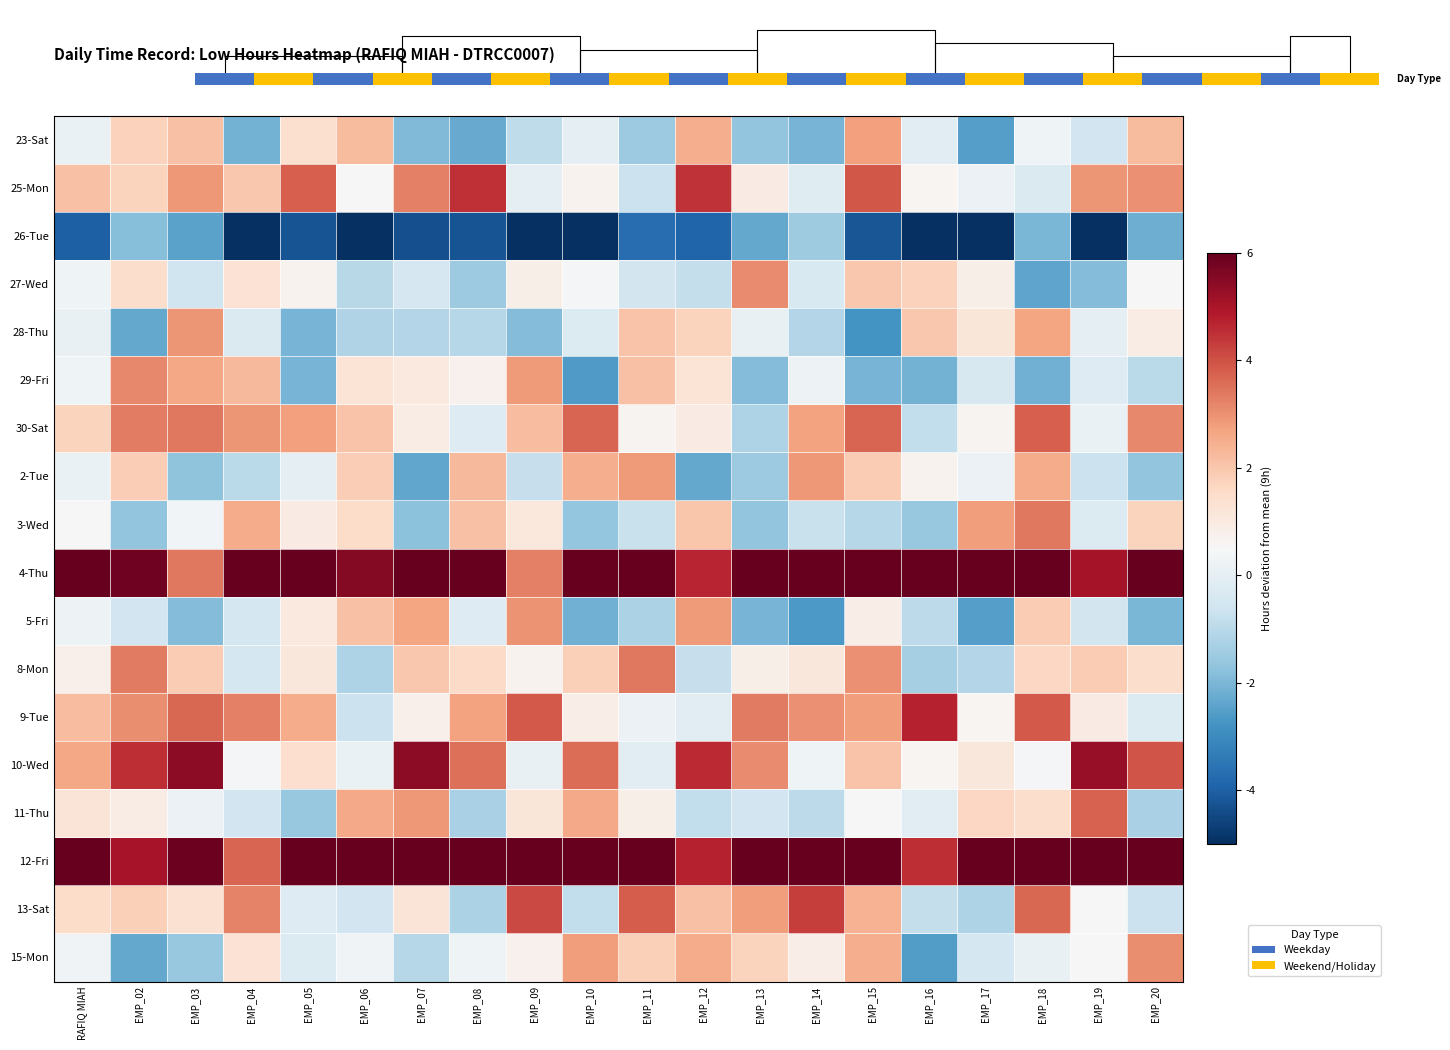

Which label corresponds to the largest value in the chart?

RAFIQ MIAH